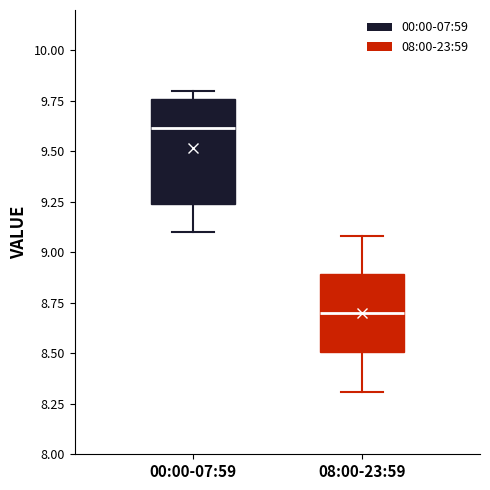

Comparing the boxes themselves (not the whiskers), which one is the tallest?

00:00-07:59